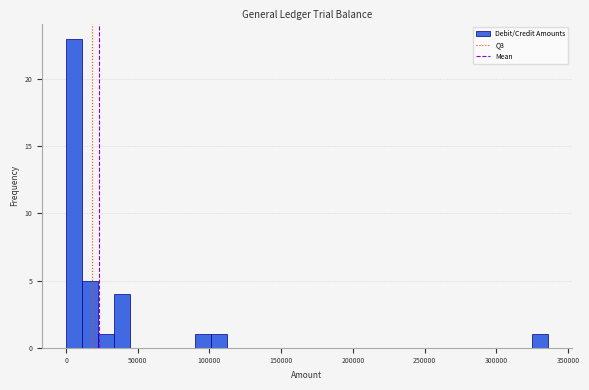

Read against the x-axis, roughly where is the centre of the tallest bar?

5000